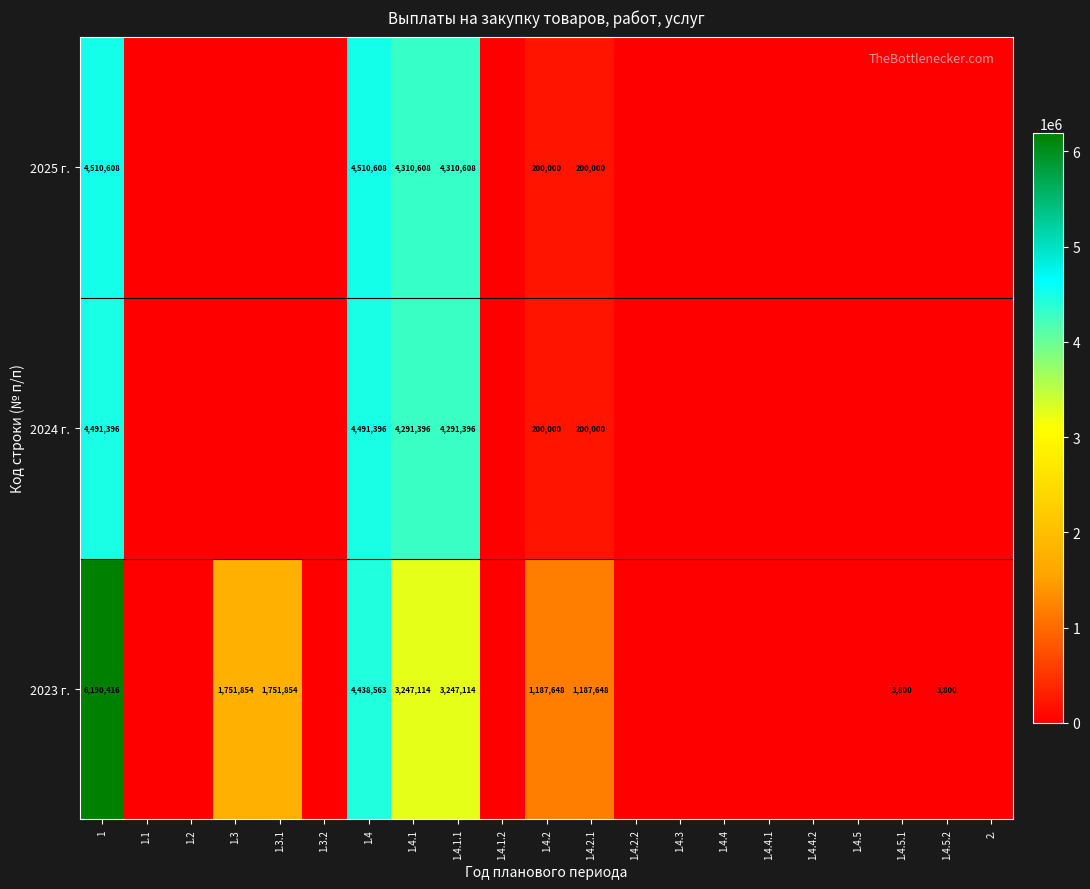

The value of 2024 г. at 1.4.4.2 is 2116021.7. True or false?

False